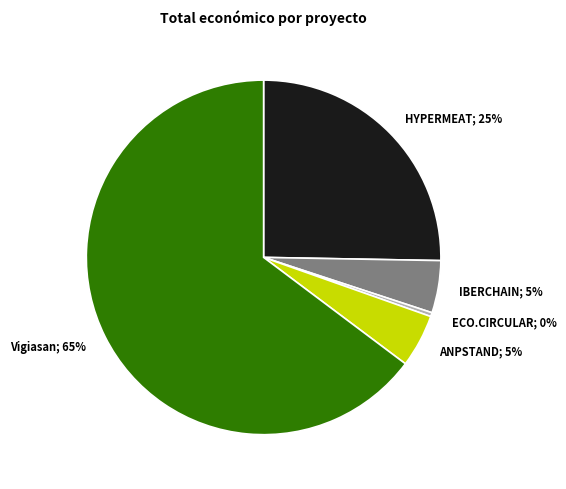

To the nearest percent, what is the average slice percentage?

20%